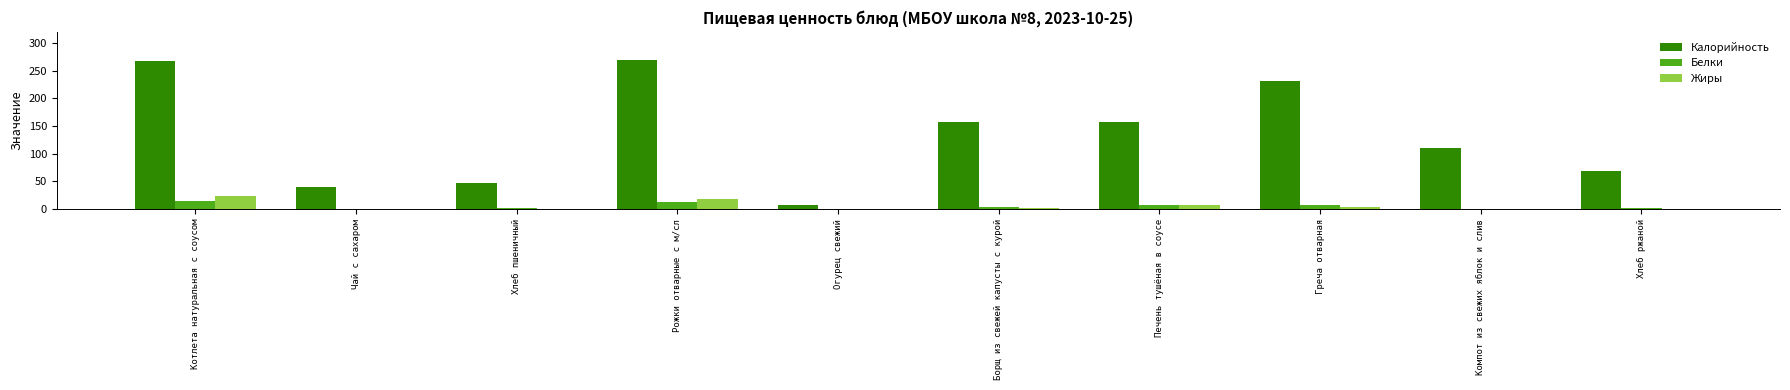

What are all the series names shown in the legend?

Калорийность, Белки, Жиры